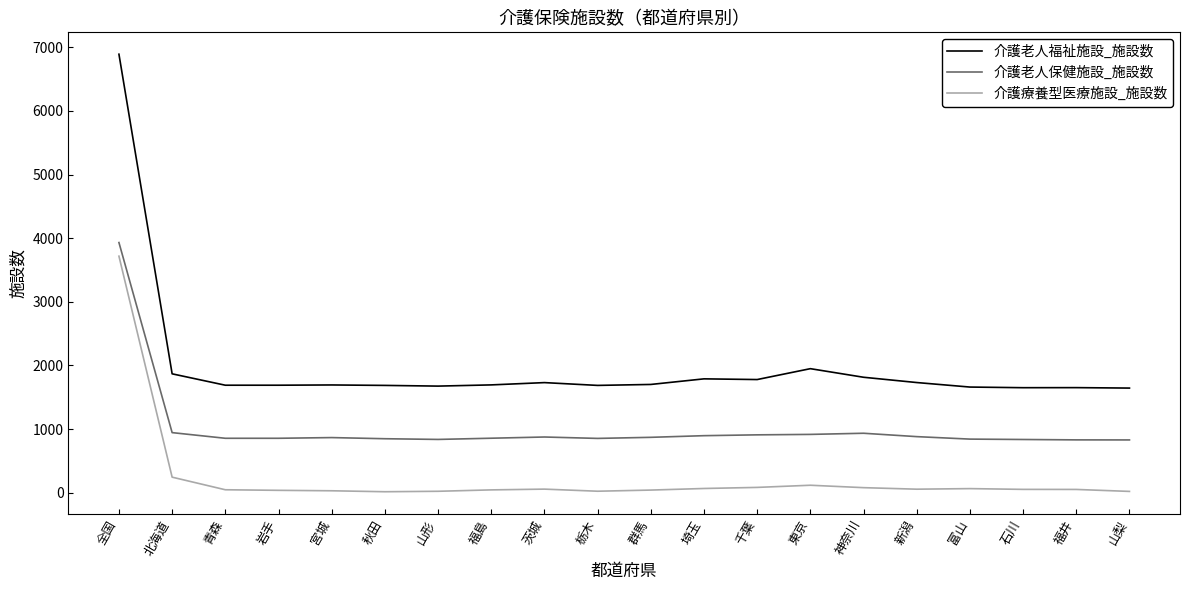

Rank the series at 群馬 from highest to lowest value.

介護老人福祉施設_施設数, 介護老人保健施設_施設数, 介護療養型医療施設_施設数